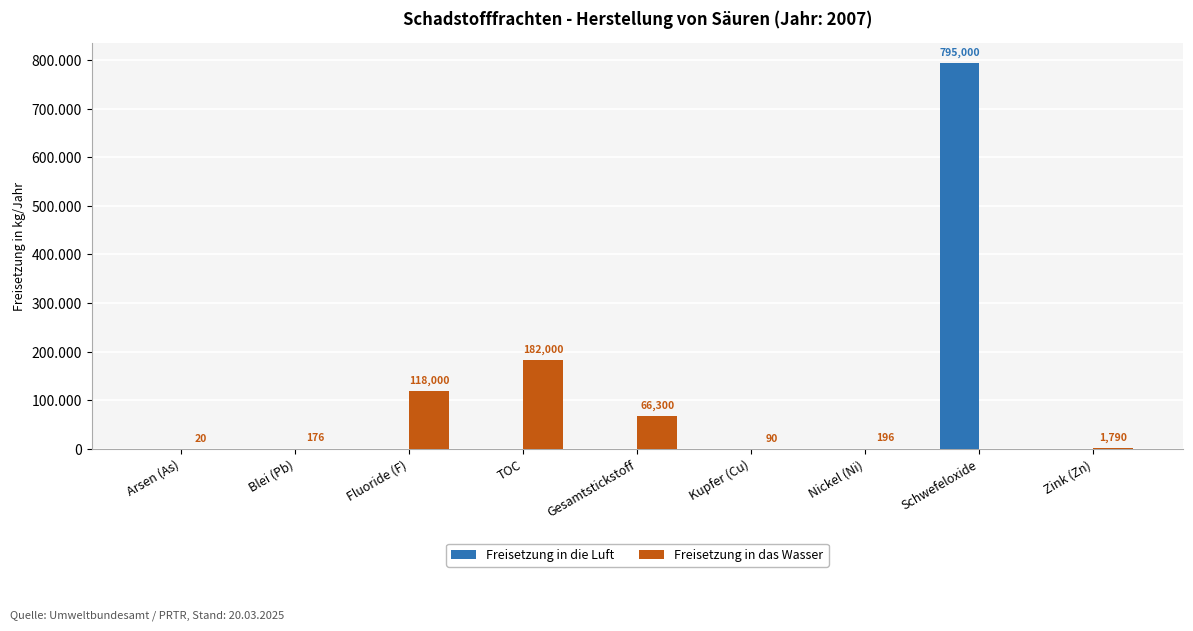

What is the label of the 3rd bar from the right?

Nickel (Ni)